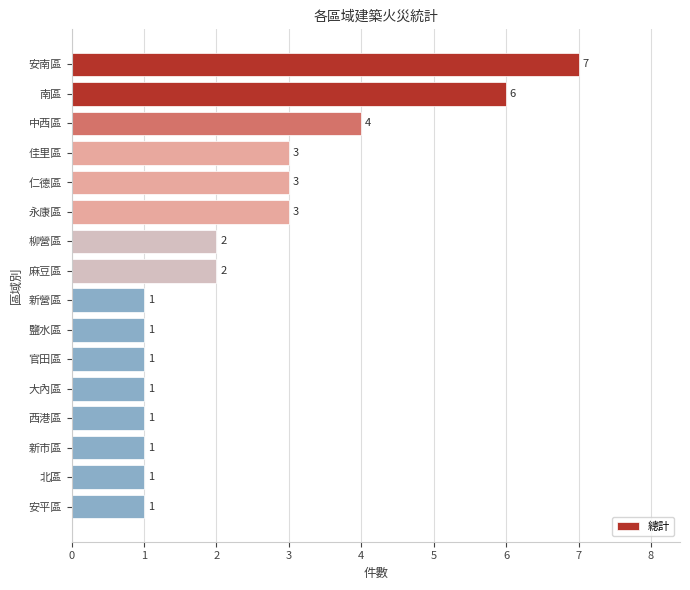

Does the chart contain stacked bars?

No